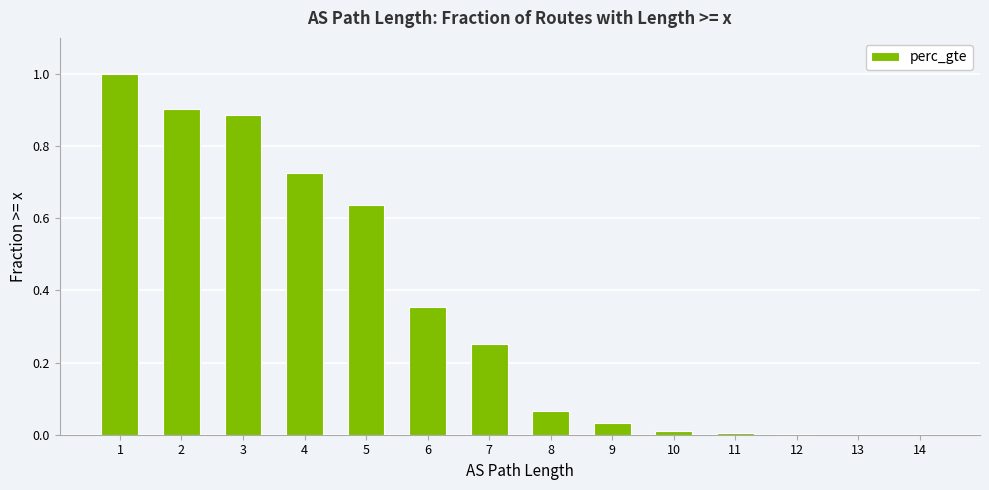

What is the sum of the values at 4 and 3?

1.6